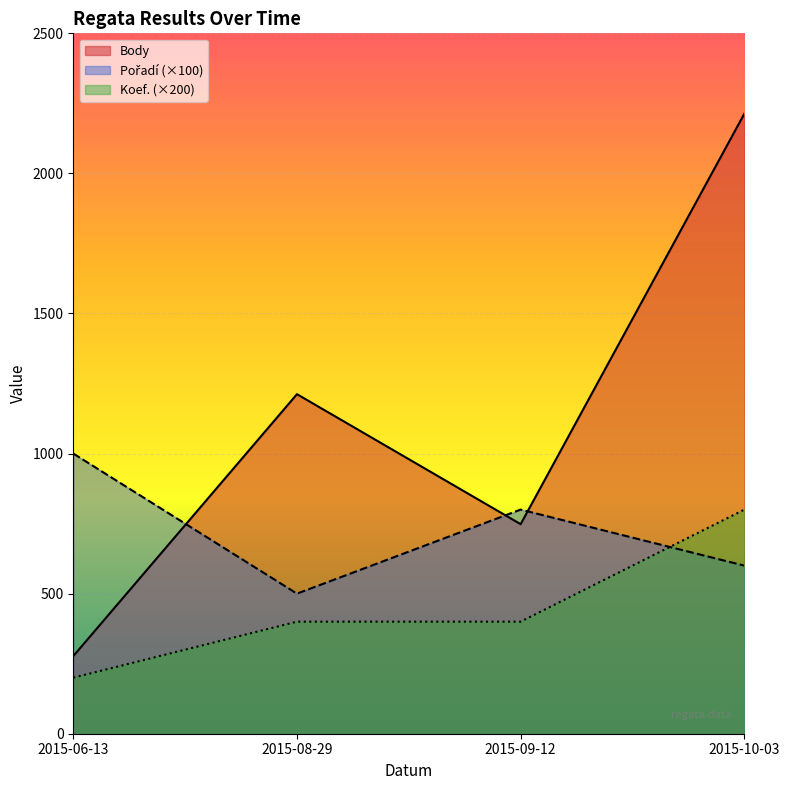

True or false: Body and Koef. intersect in this chart.

False